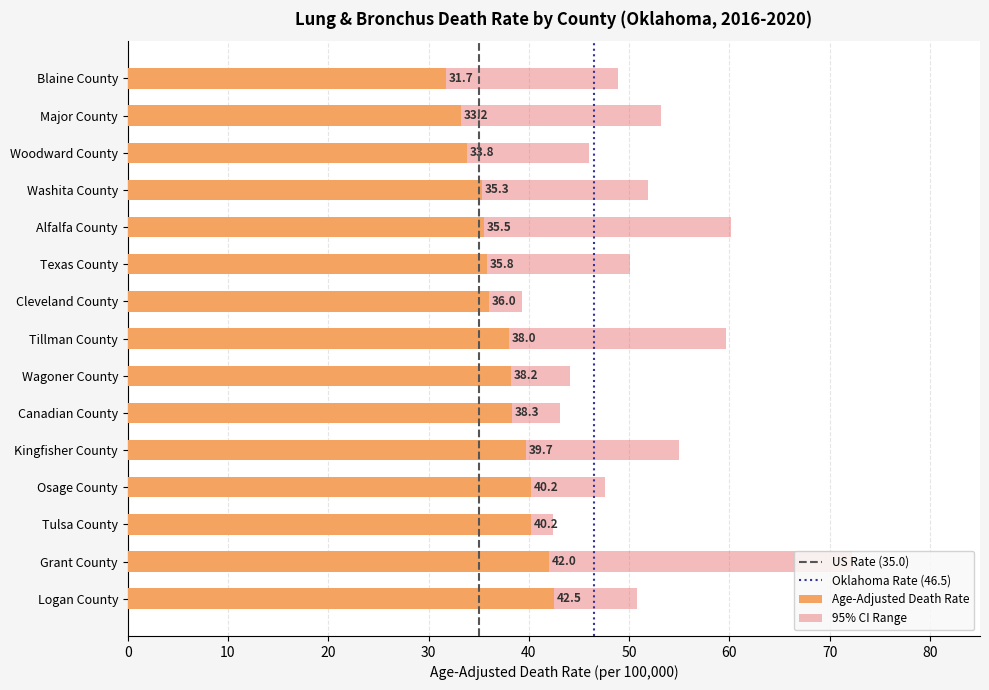

At how many categories does at least one series exceed 45?

11